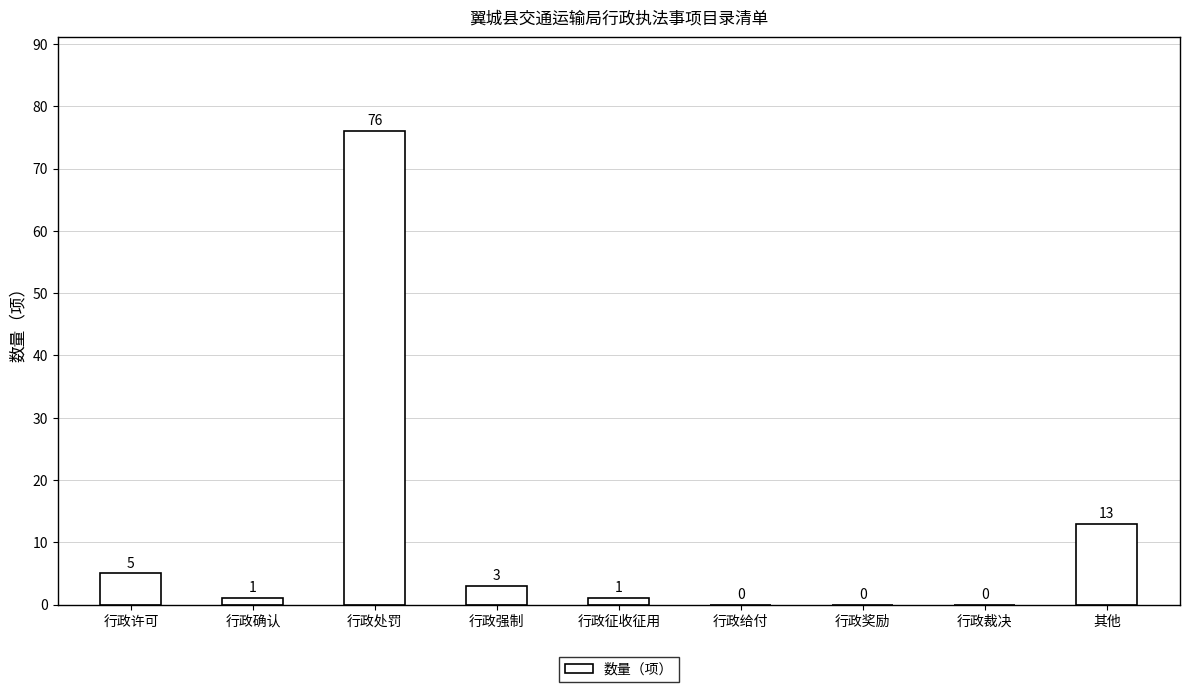

Does the chart contain stacked bars?

No